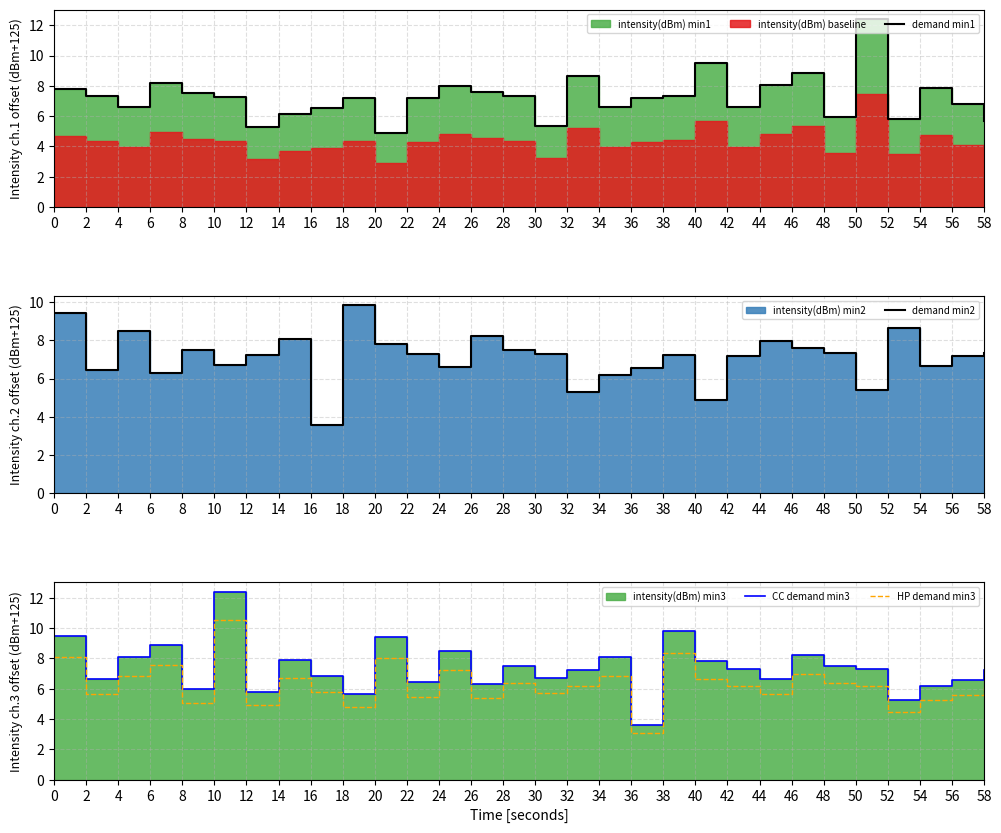

Reading left to right, transcribe all the data shown in this chart.

demand min1: 7.8	7.3	6.6	8.2	7.5	7.3	5.3	6.2	6.5	7.2	4.9	7.2	8.0	7.6	7.3	5.4	8.6	6.6	7.2	7.3	9.5	6.6	8.1	8.9	5.9	12.4	5.8	7.9	6.8	5.7
demand min2: 9.4	6.4	8.5	6.3	7.5	6.7	7.2	8.1	3.6	9.8	7.8	7.3	6.6	8.2	7.5	7.3	5.3	6.2	6.5	7.2	4.9	7.2	8.0	7.6	7.3	5.4	8.6	6.6	7.2	7.3
CC demand min3: 9.5	6.6	8.1	8.9	5.9	12.4	5.8	7.9	6.8	5.7	9.4	6.4	8.5	6.3	7.5	6.7	7.2	8.1	3.6	9.8	7.8	7.3	6.6	8.2	7.5	7.3	5.3	6.2	6.5	7.2
HP demand min3: 8.1	5.6	6.9	7.5	5.1	10.6	4.9	6.7	5.8	4.8	8.0	5.5	7.2	5.4	6.4	5.7	6.2	6.9	3.0	8.4	6.6	6.2	5.6	7.0	6.4	6.2	4.5	5.2	5.6	6.1